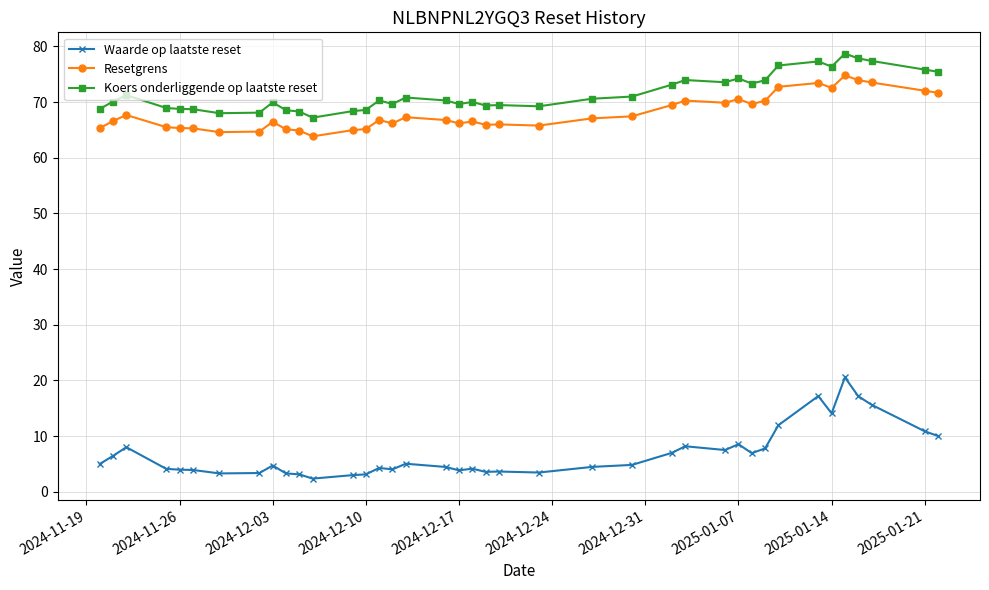

Which series has the largest range (max minus min)?

Waarde op laatste reset